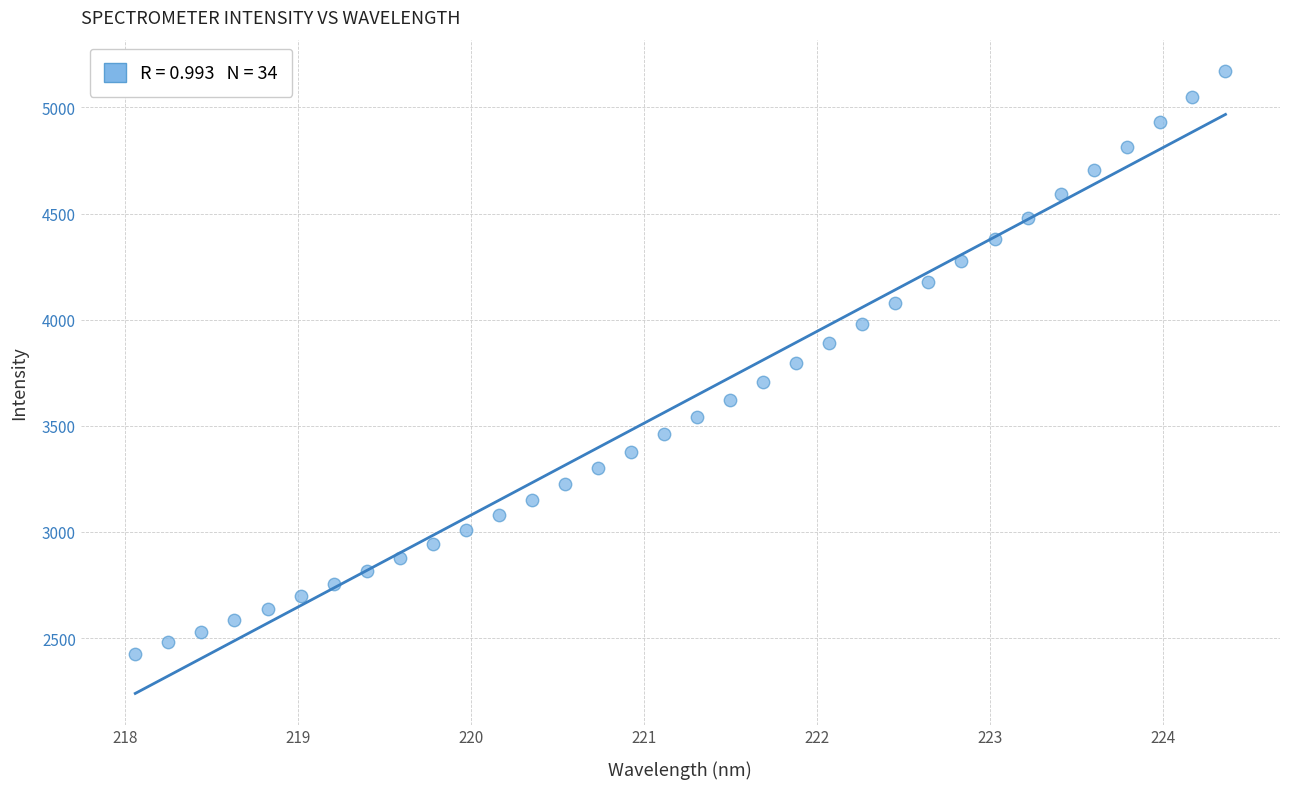

What is the range of X values (max minus min)?

6.3